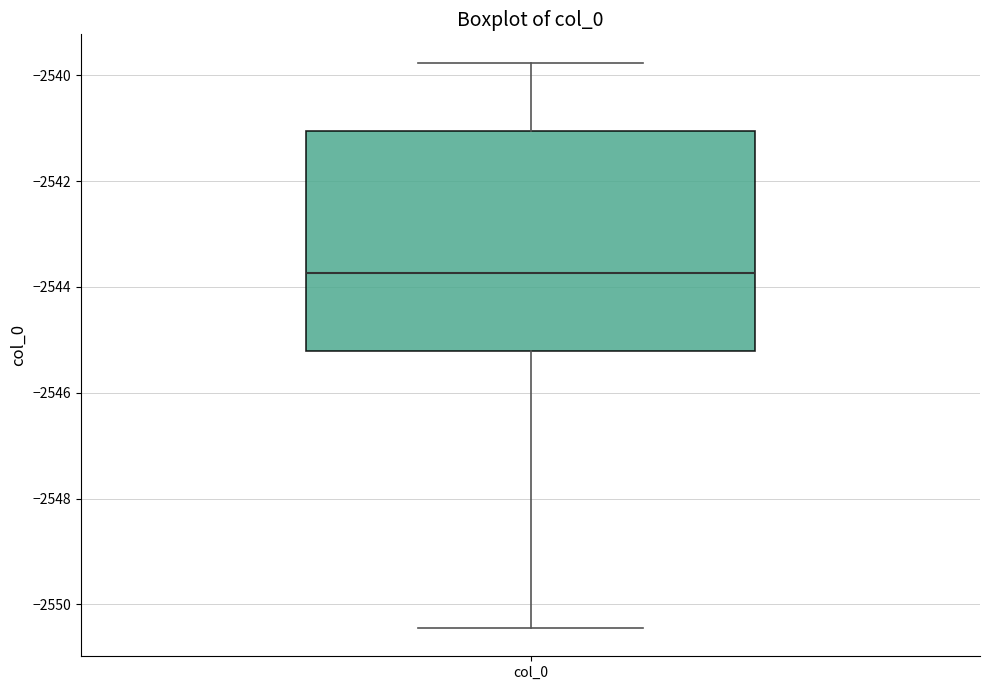

Transcribe this box plot: give where the median line is, the range the box spans, and where the two whiskers end, as read against the y-axis. The values are not printed on the chart, so give them approximately, as read against the axis.

median -2543.8, box -2545.2 to -2541.0, whiskers -2550.4 to -2539.8